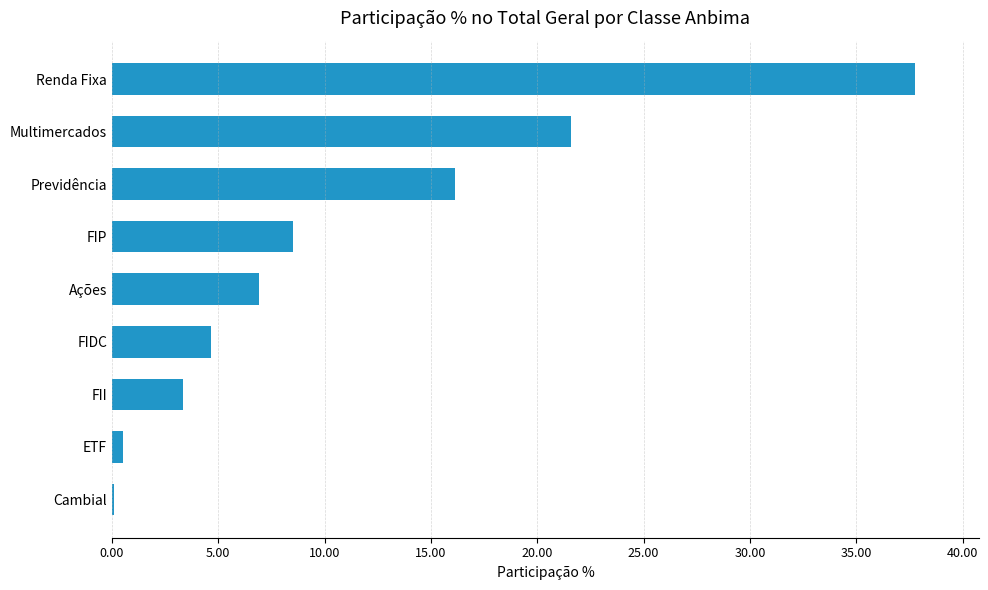

Which label corresponds to the largest value in the chart?

Renda Fixa